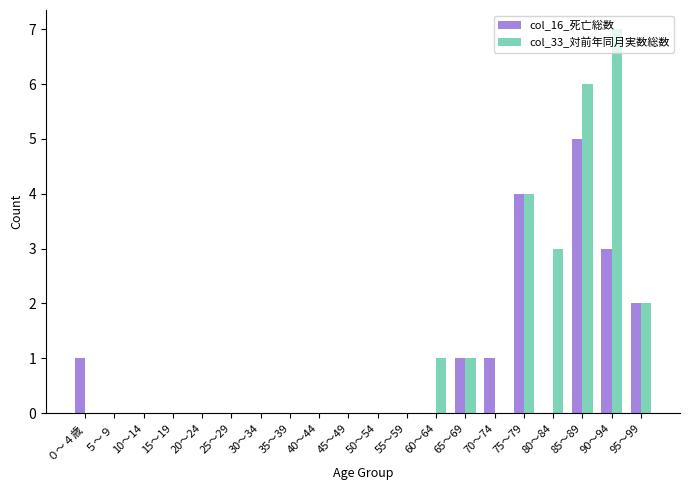

At which category is the sum across all series the highest?

85～89